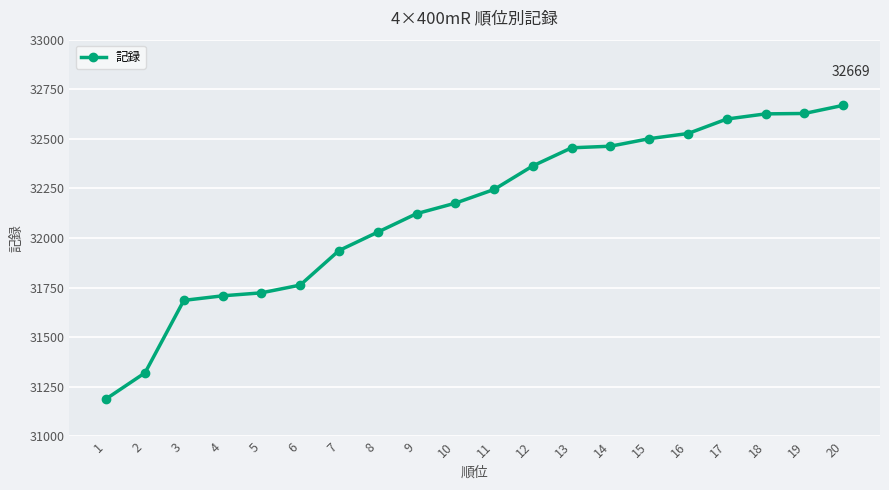

What is the difference between the second highest and second lowest values?

1307